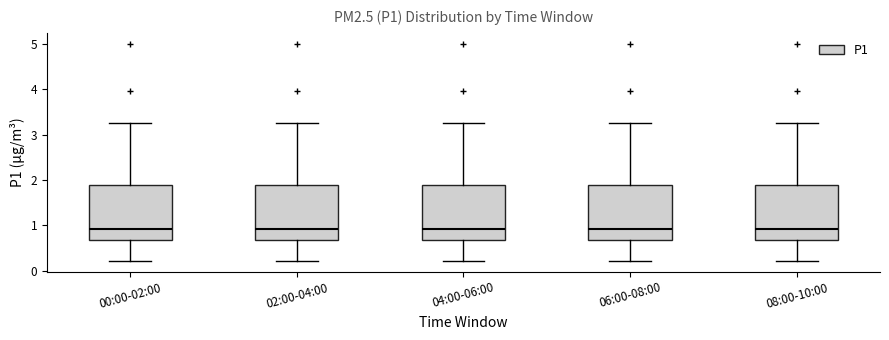

Reading left to right, read every box against the y-axis: the position of its median line, the range the box covers, and the ends of its whiskers. The values are not printed on the chart, so give them approximately, as read against the axis.

00:00-02:00: median 0.9, box 0.7 to 1.9, whiskers 0.2 to 3.3
02:00-04:00: median 0.9, box 0.7 to 1.9, whiskers 0.2 to 3.3
04:00-06:00: median 0.9, box 0.7 to 1.9, whiskers 0.2 to 3.3
06:00-08:00: median 0.9, box 0.7 to 1.9, whiskers 0.2 to 3.3
08:00-10:00: median 0.9, box 0.7 to 1.9, whiskers 0.2 to 3.3